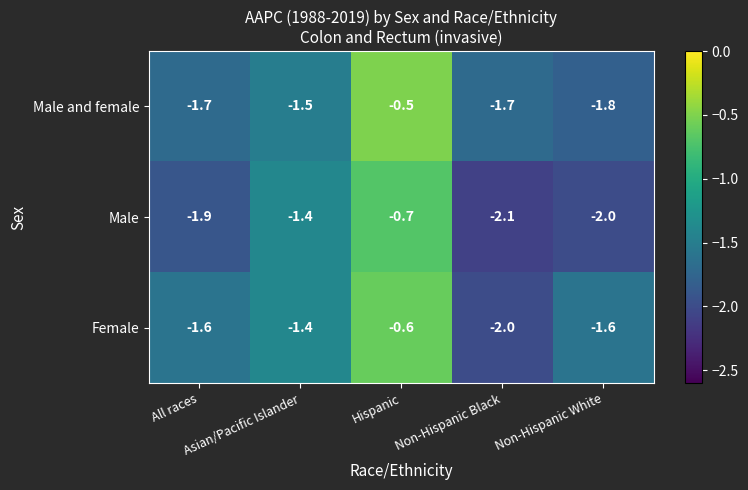

At All races, list the series in order from largest to smallest.

Female, Male and female, Male